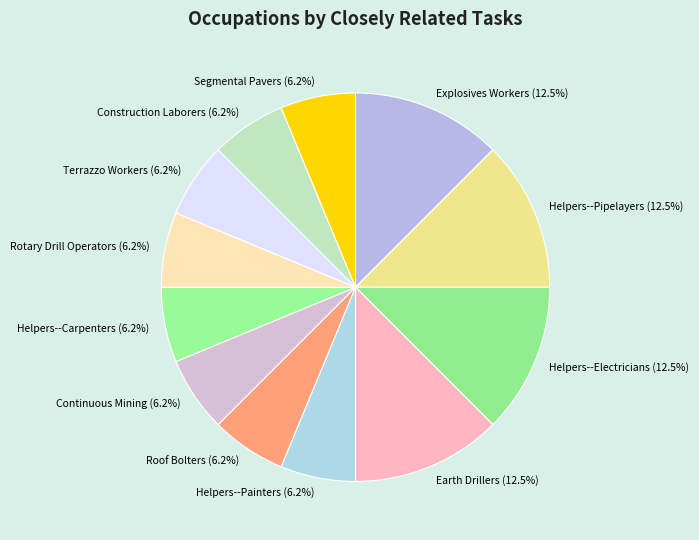

Does Earth Drillers account for over 50% of the chart?

No